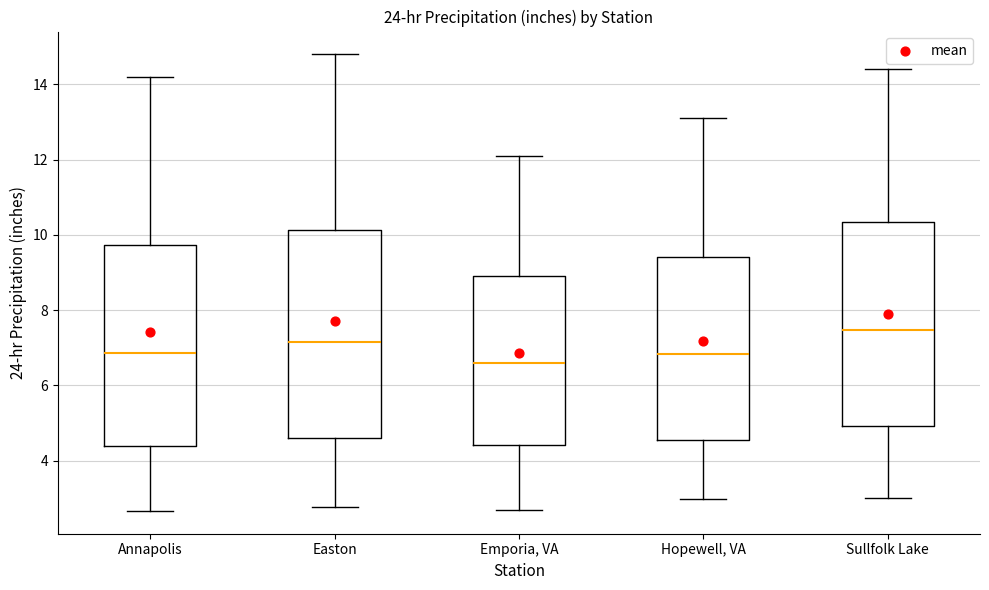

Reading left to right, read every box against the y-axis: the position of its median line, the range the box covers, and the ends of its whiskers. The values are not printed on the chart, so give them approximately, as read against the axis.

Annapolis: median 6.8, box 4.4 to 9.8, whiskers 2.6 to 14.2
Easton: median 7.2, box 4.6 to 10.2, whiskers 2.8 to 14.8
Emporia, VA: median 6.6, box 4.4 to 9.0, whiskers 2.6 to 12.2
Hopewell, VA: median 6.8, box 4.6 to 9.4, whiskers 3.0 to 13.2
Sullfolk Lake: median 7.4, box 5.0 to 10.4, whiskers 3.0 to 14.4